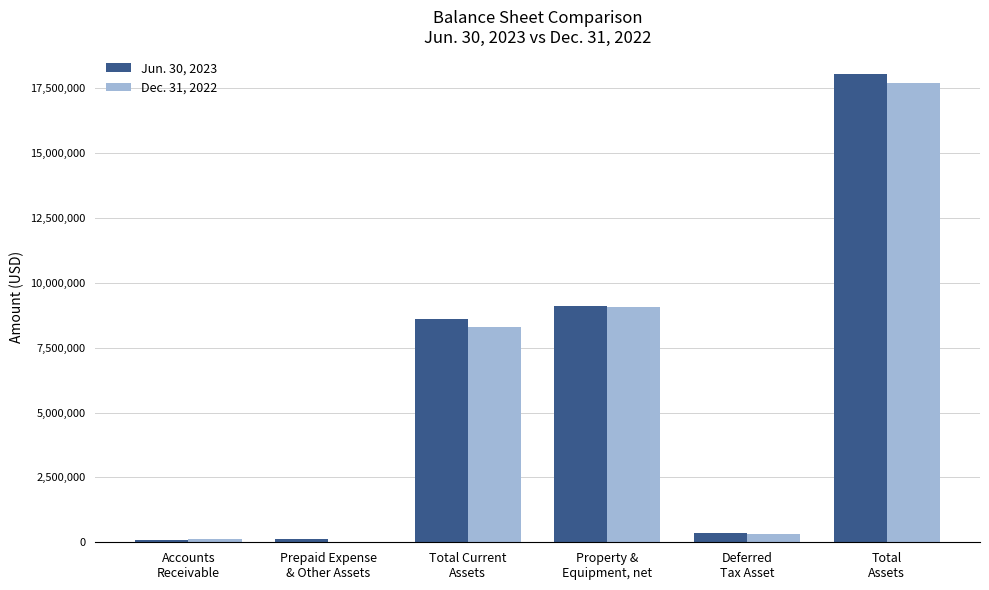

What is the maximum value shown in the chart?

18032901